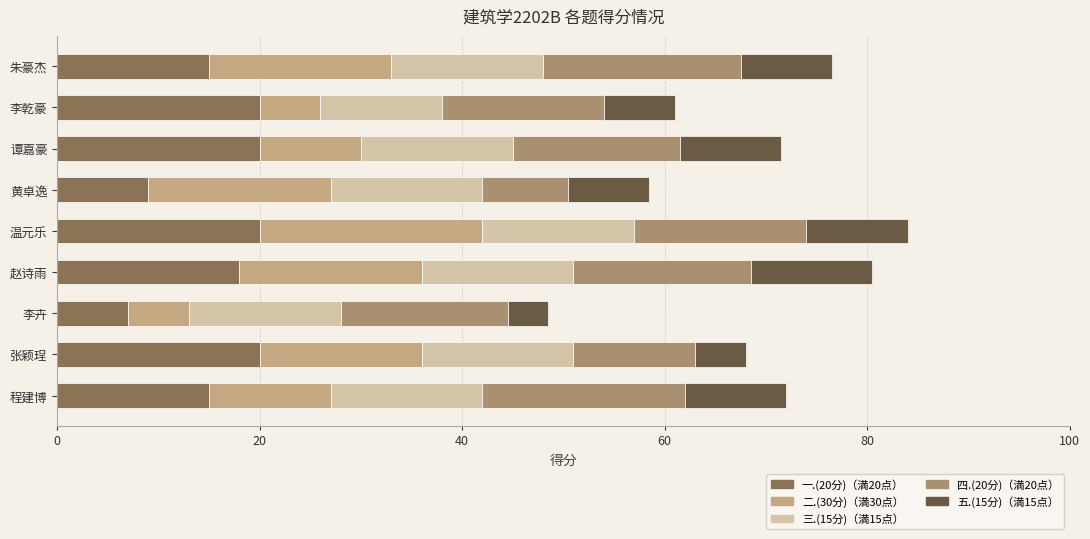

What is the total value across all series at 张颖珵?

68.0